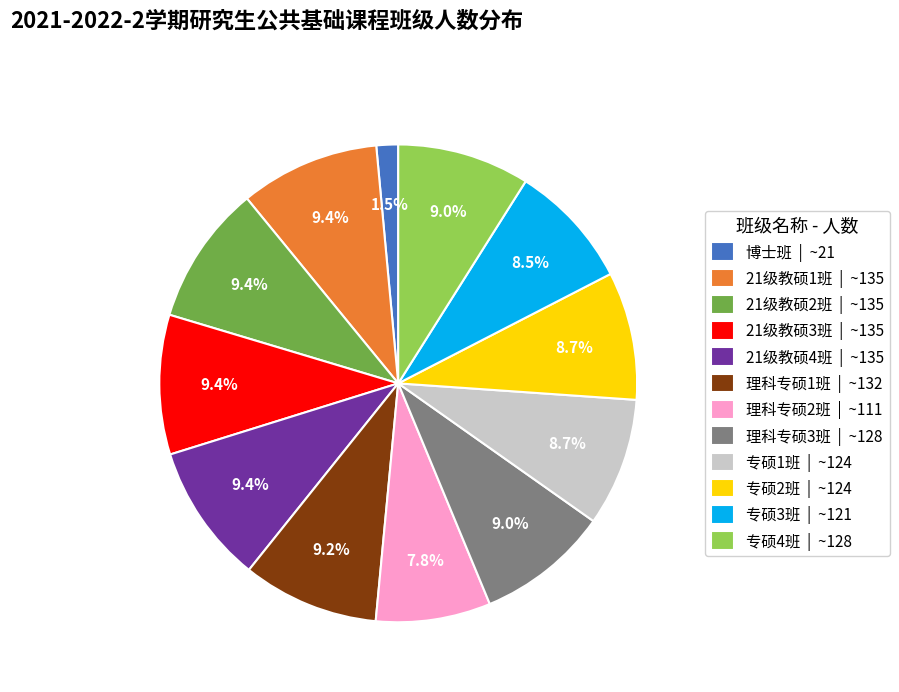

To the nearest percent, what is the average slice percentage?

8%